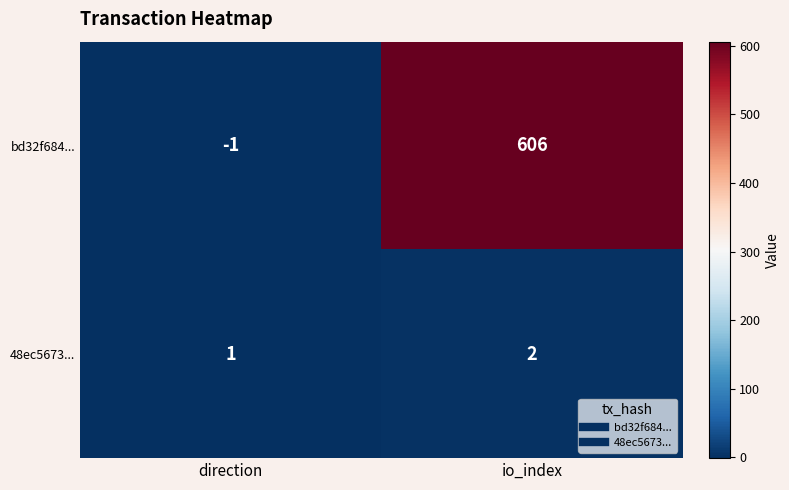

Where is 48ec5673... nearest to the value 1?

direction